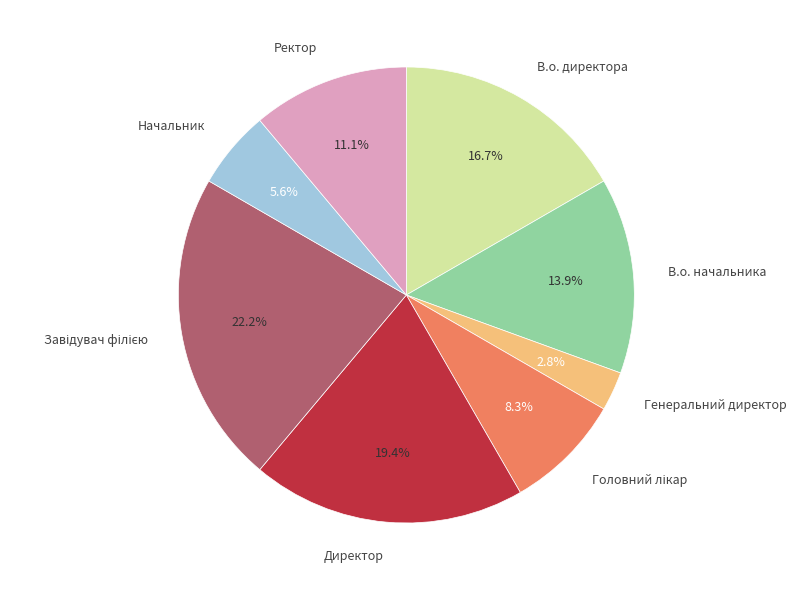

What is the ratio of the value at В.о. начальника to the value at Директор?

0.7